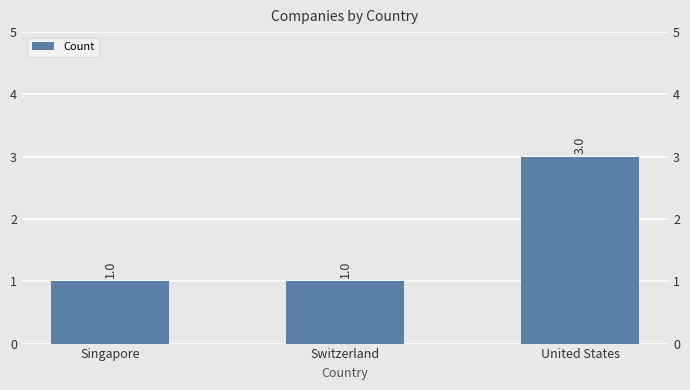

Reading right to left, transcribe all the data shown in this chart.

3	1	1